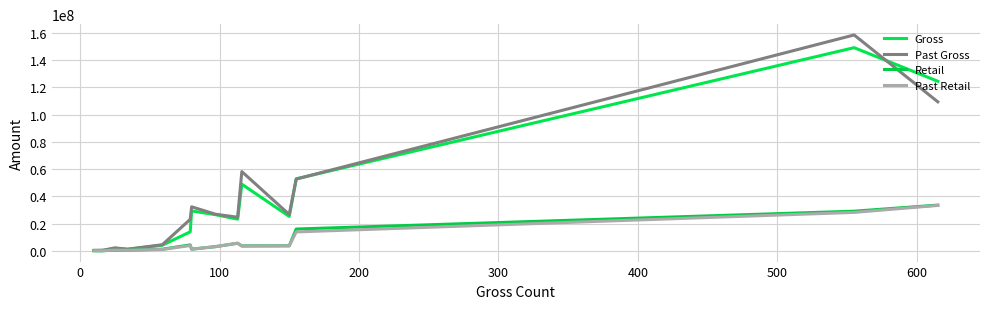

Does the chart display data point markers on the line(s)?

No